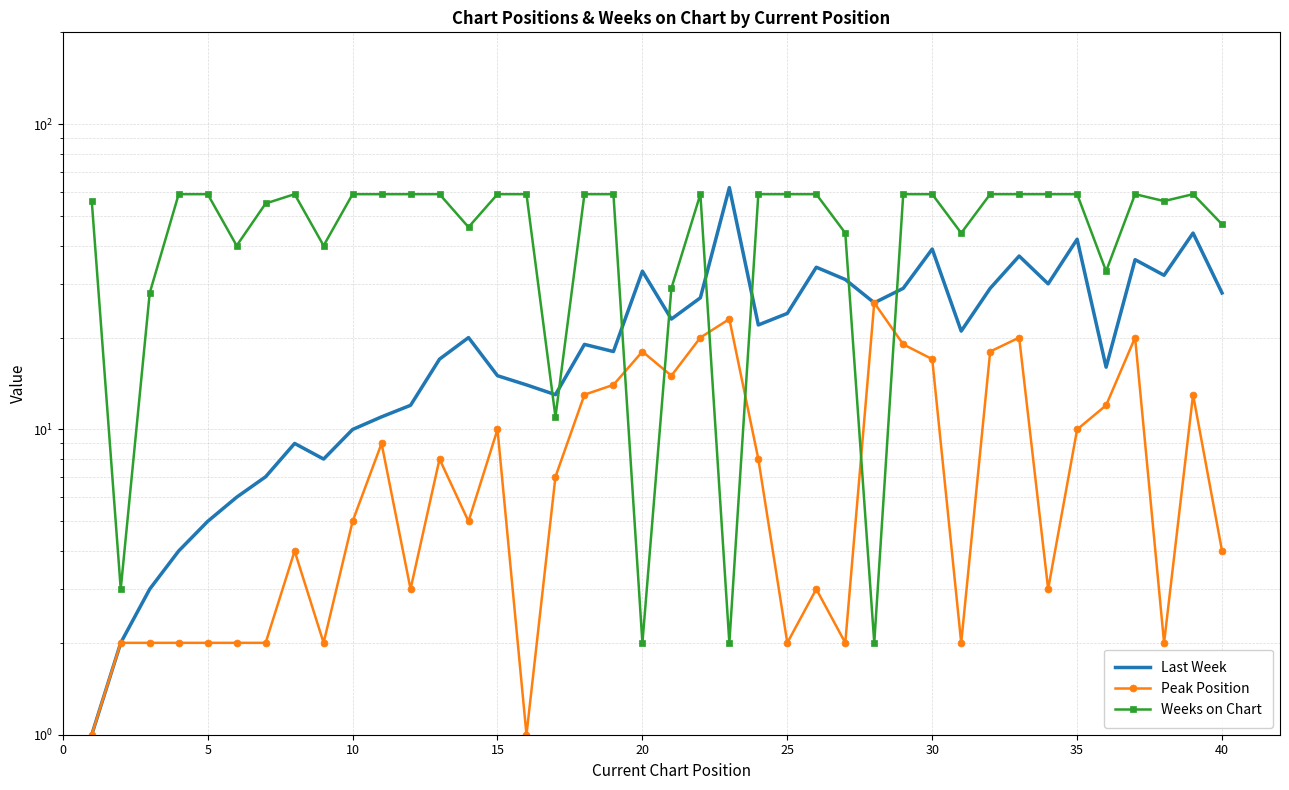

List the series in order of their overall mean, lowest first.

Peak Position, Last Week, Weeks on Chart